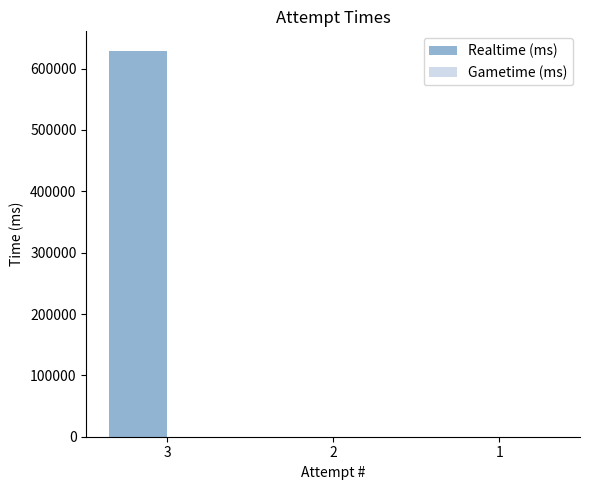

What is the greatest value displayed?

629356